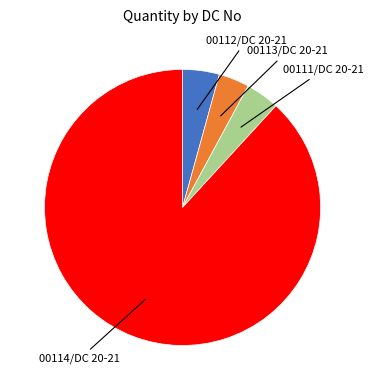

Does any single category account for the majority?

Yes